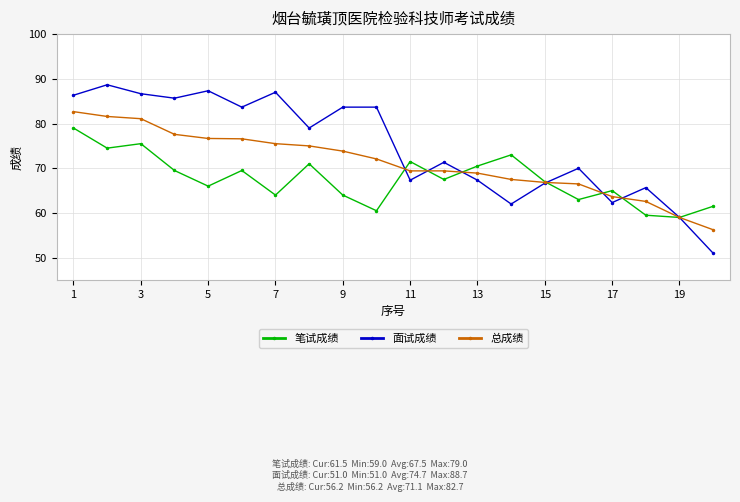

True or false: 笔试成绩 has more than 2 points higher than both neighbors.

True